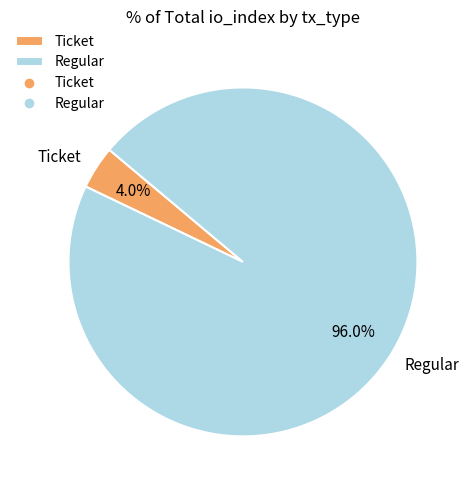

Which category has the smallest portion of the pie?

Ticket